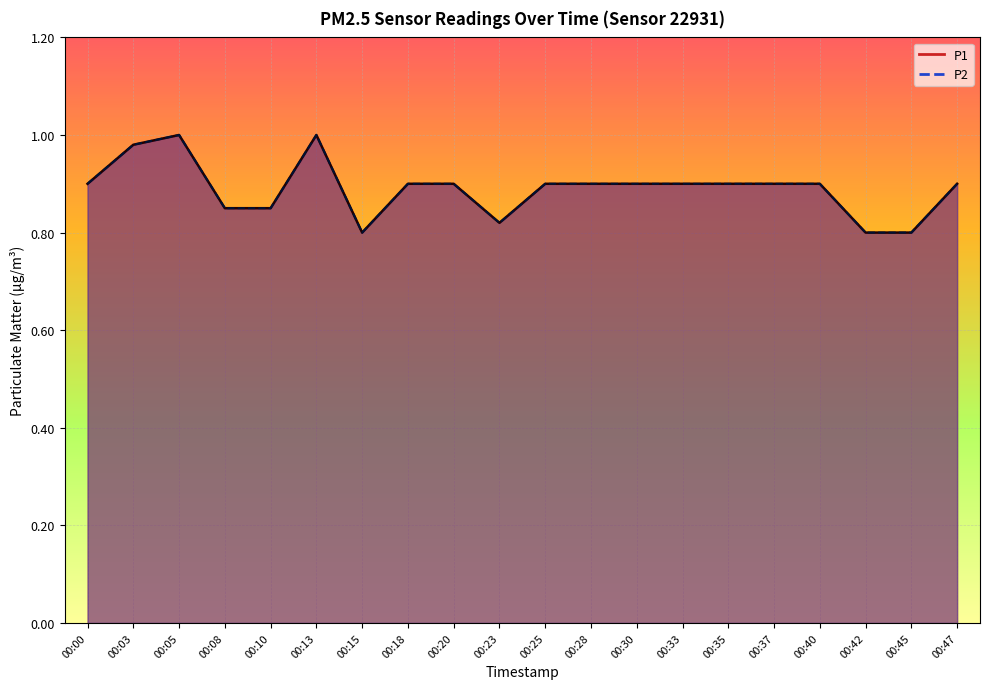

True or false: P1 has a value of 0.8 at 00:45.

True